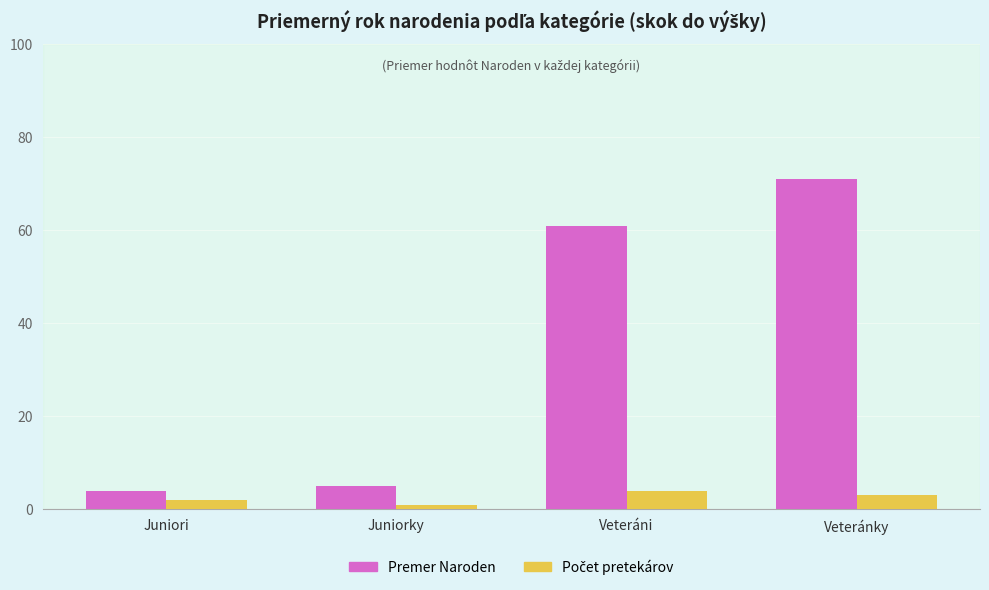

What is the average value of the Premer Naroden series?

35